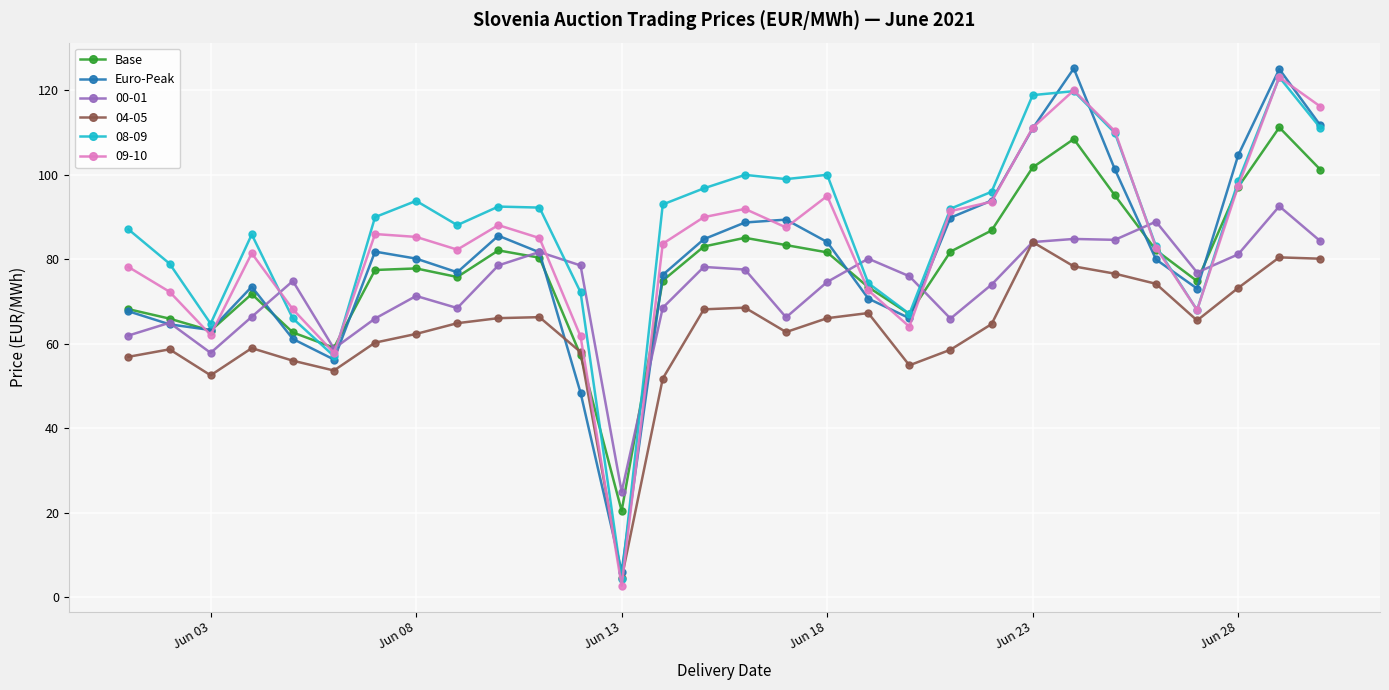

In Euro-Peak, how many points are higher than both neighbors (excluding endpoints)?

6